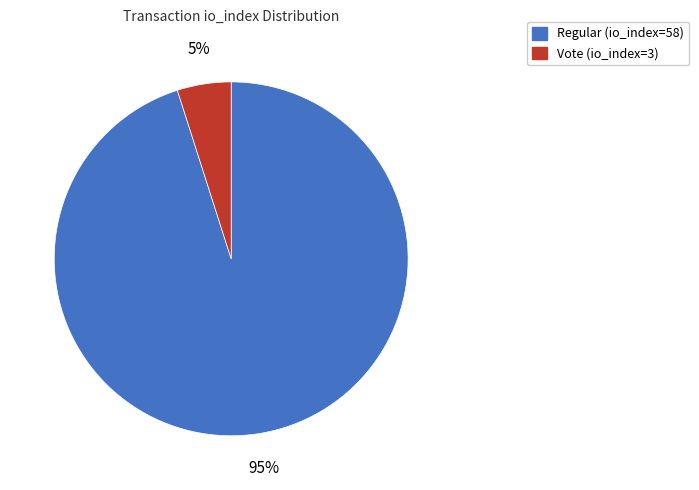

True or false: Vote (io_index=3) accounts for 5% of the total.

True